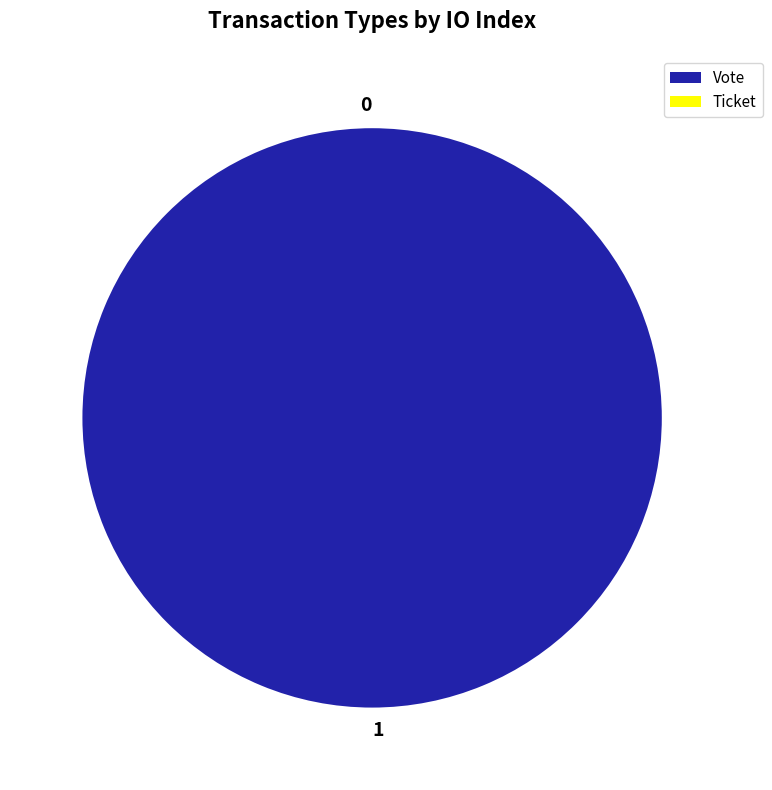

Count the number of slices in the pie.

2